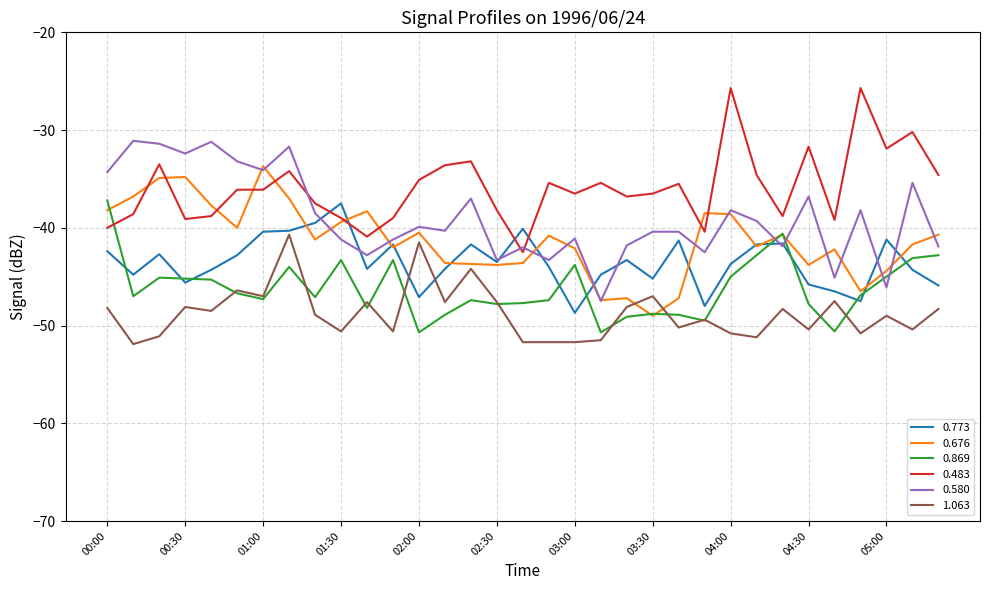

True or false: 0.483 and 0.773 cross at least once.

True